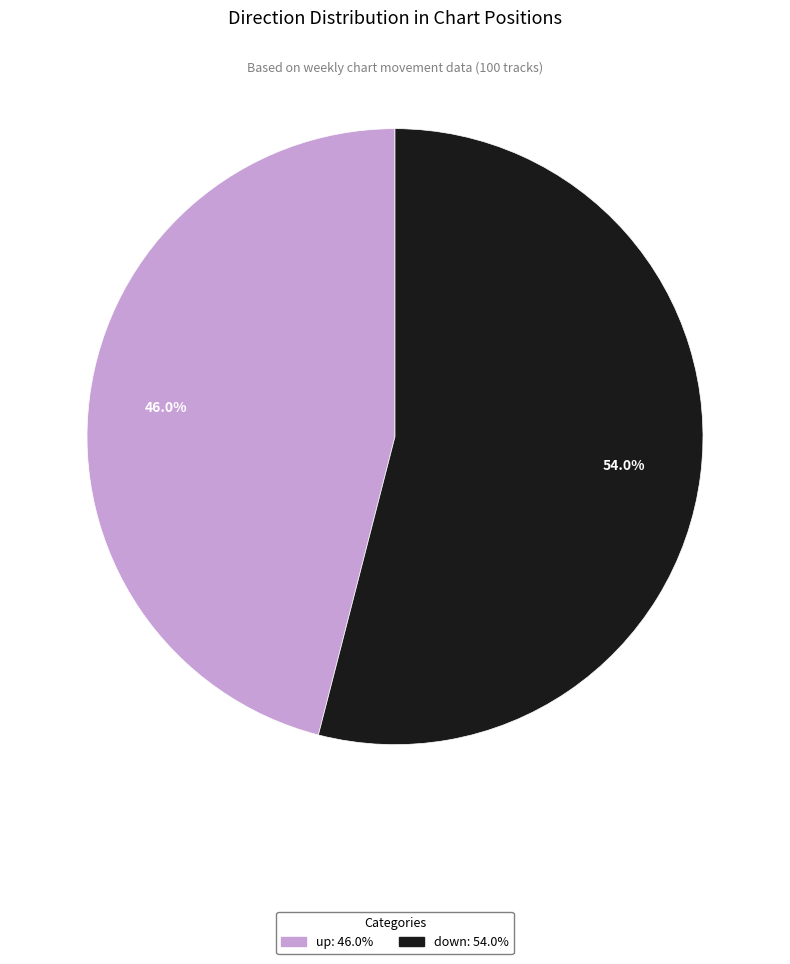

What is the majority slice?

down